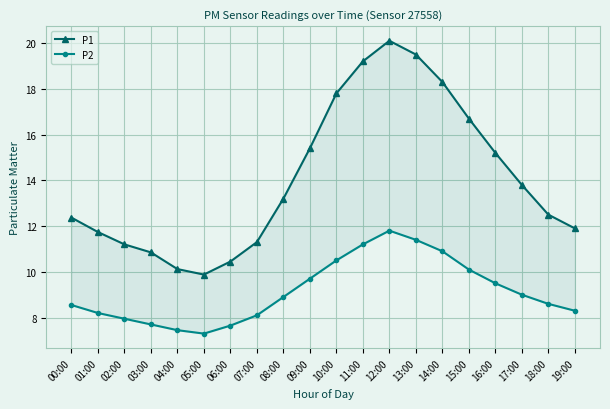

Between 13:00 and 01:00, which is larger?

13:00